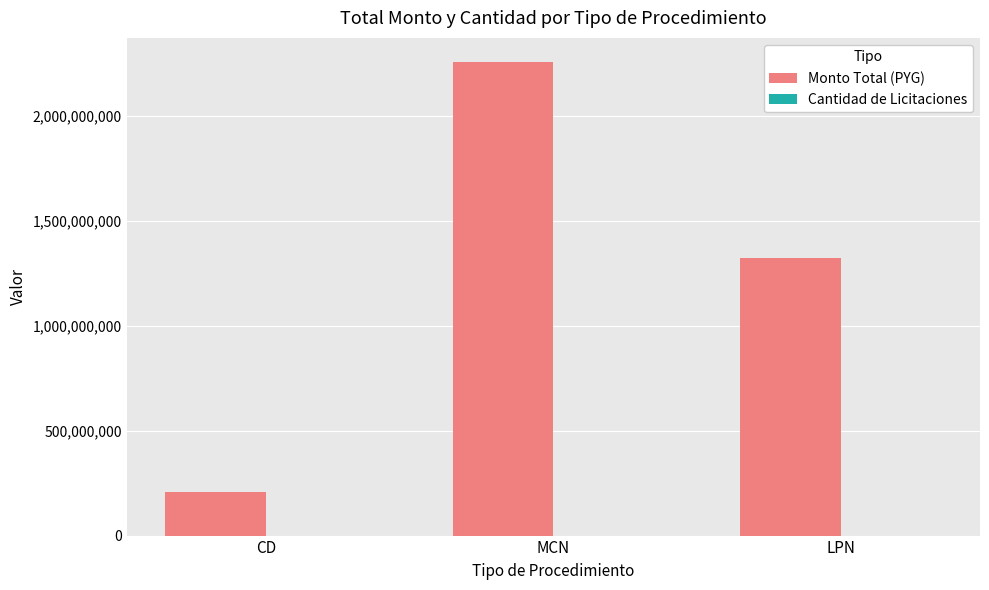

What is the spread (max minus min) of values at MCN?

2257484679